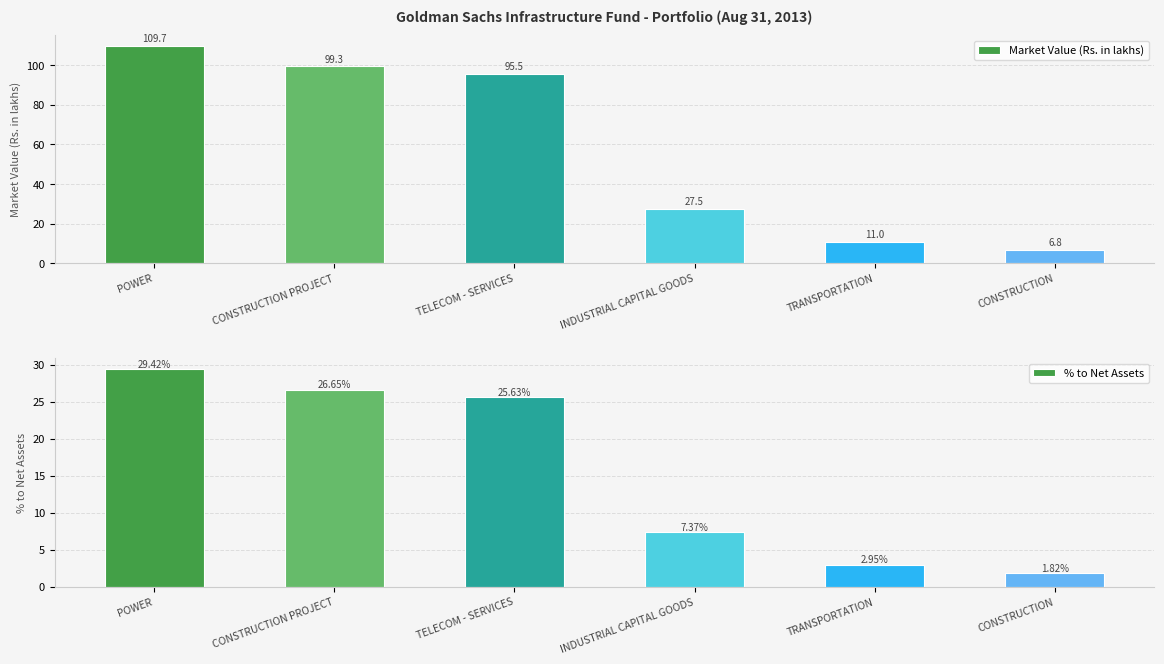

What is the label of the 4th bar from the right?

TELECOM - SERVICES